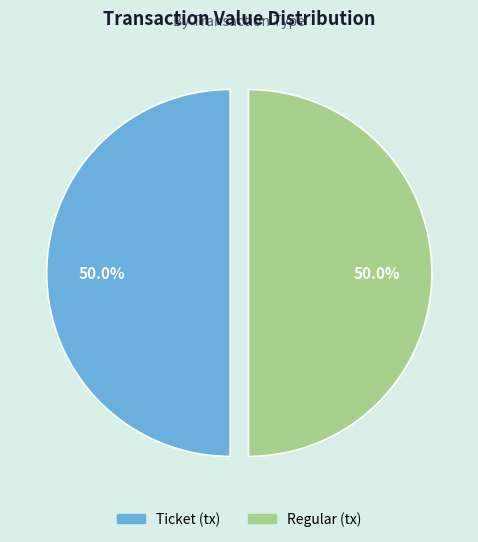

What is the largest slice in the pie chart?

tx_type: Regular